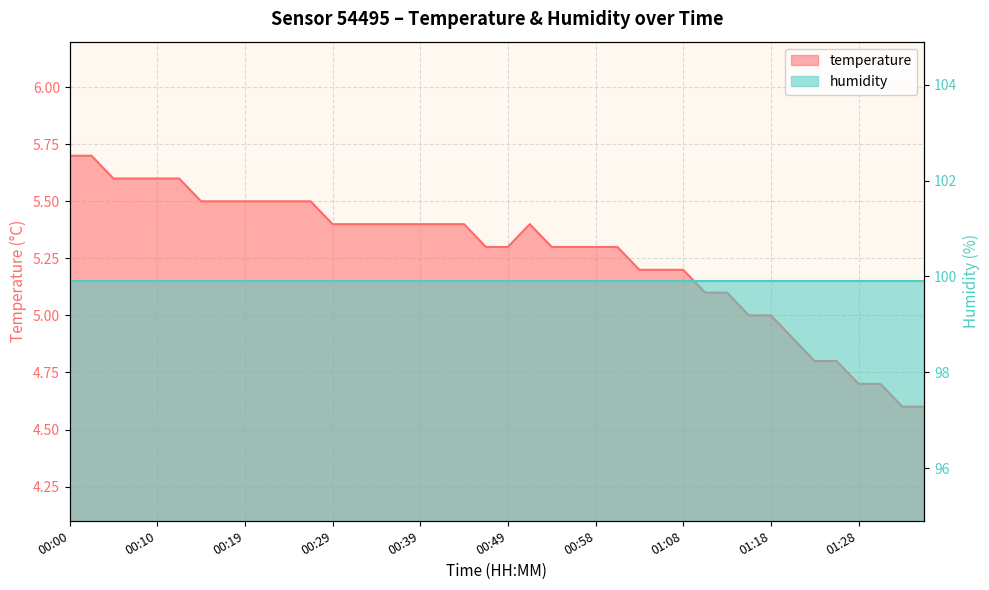

What is the minimum value shown in the chart?

4.6